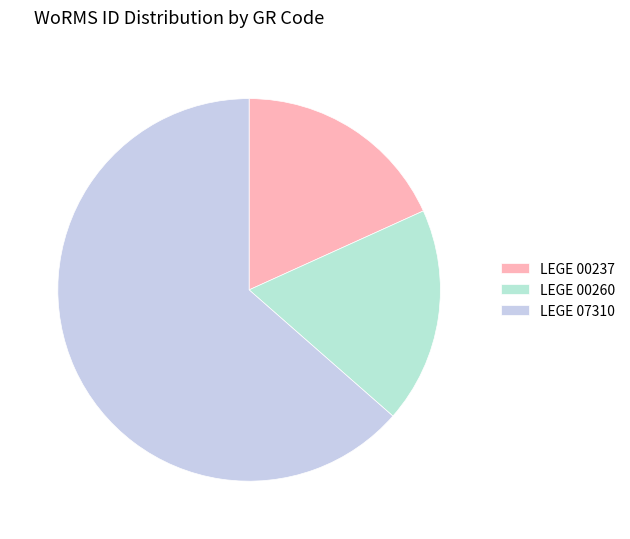

Does LEGE 00237 represent more than half of the total?

No